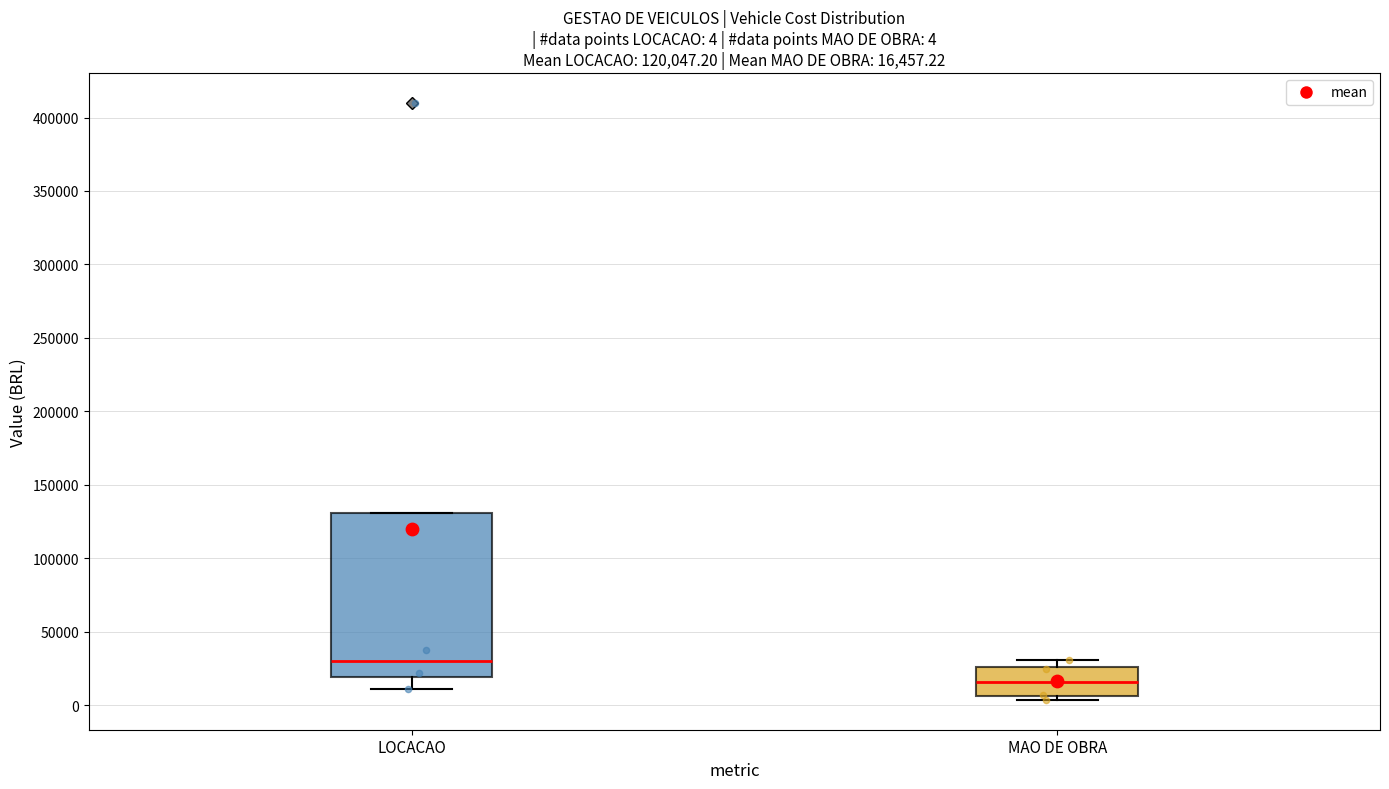

Which box is the tallest, from its lower edge to its upper edge?

LOCACAO